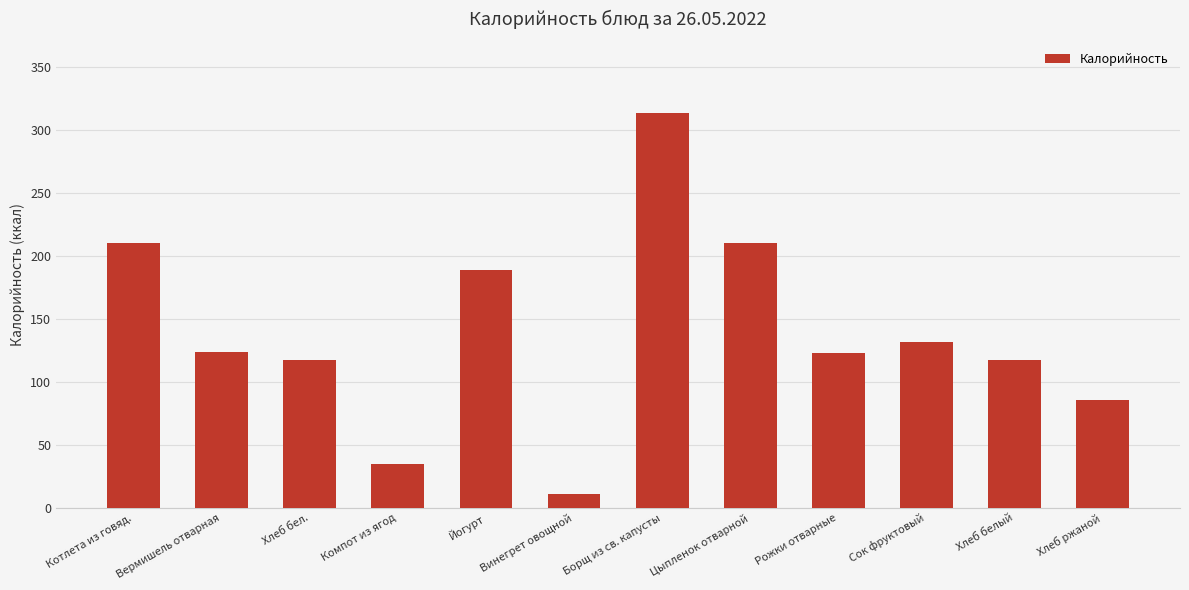

Reading left to right, transcribe all the data shown in this chart.

Котлета из говяд.=210.6	Вермишель отварная=123.5	Хлеб бел.=117.2	Компот из ягод=35.0	Йогурт=189.0	Винегрет овощной=11.0	Борщ из св. капусты=313.8	Цыпленок отварной=210.6	Рожки отварные=123.5	Сок фруктовый=132.0	Хлеб белый=117.2	Хлеб ржаной=85.4